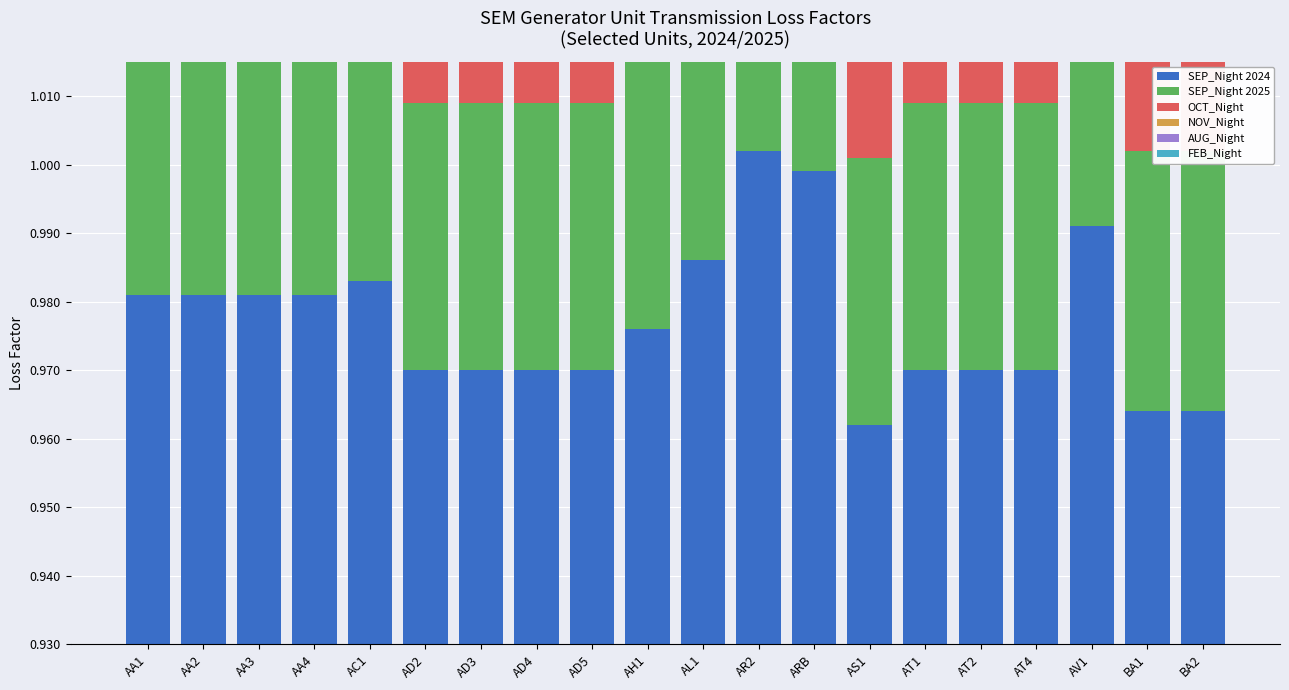

What position from the right is AR2?

9